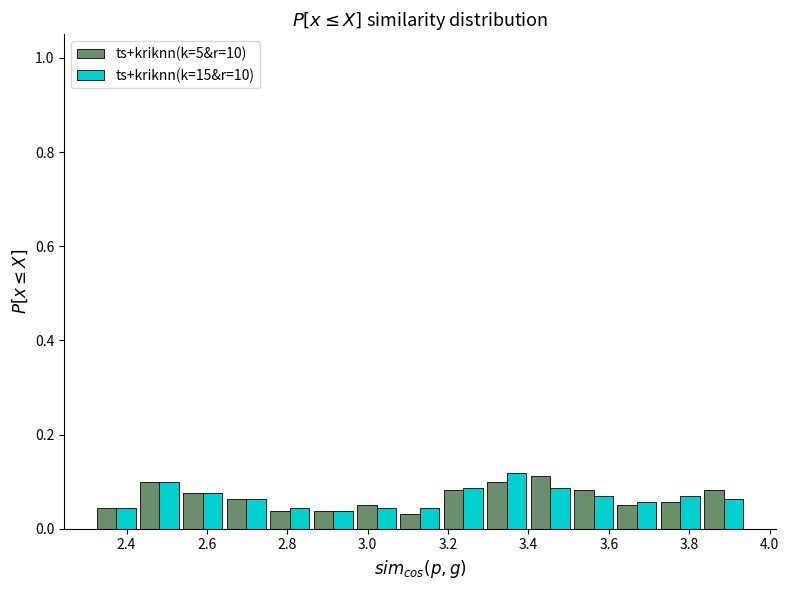

Reading left to right, transcribe this chart: for each range on the x-axis, give the height of each series' bar. Neither the bar edges nor the heights are printed on the chart, so give them approximately, as read against the axes.

2.320 to 2.428: ts+kriknn(k=5&r=10)=0.04	ts+kriknn(k=15&r=10)=0.04
2.428 to 2.536: ts+kriknn(k=5&r=10)=0.10	ts+kriknn(k=15&r=10)=0.10
2.536 to 2.644: ts+kriknn(k=5&r=10)=0.08	ts+kriknn(k=15&r=10)=0.08
2.644 to 2.752: ts+kriknn(k=5&r=10)=0.06	ts+kriknn(k=15&r=10)=0.06
2.752 to 2.860: ts+kriknn(k=5&r=10)=0.04	ts+kriknn(k=15&r=10)=0.04
2.860 to 2.968: ts+kriknn(k=5&r=10)=0.04	ts+kriknn(k=15&r=10)=0.04
2.968 to 3.076: ts+kriknn(k=5&r=10)=0.06	ts+kriknn(k=15&r=10)=0.04
3.076 to 3.184: ts+kriknn(k=5&r=10)=0.04	ts+kriknn(k=15&r=10)=0.04
3.184 to 3.292: ts+kriknn(k=5&r=10)=0.08	ts+kriknn(k=15&r=10)=0.08
3.292 to 3.400: ts+kriknn(k=5&r=10)=0.10	ts+kriknn(k=15&r=10)=0.12
3.400 to 3.508: ts+kriknn(k=5&r=10)=0.12	ts+kriknn(k=15&r=10)=0.08
3.508 to 3.616: ts+kriknn(k=5&r=10)=0.08	ts+kriknn(k=15&r=10)=0.06
3.616 to 3.724: ts+kriknn(k=5&r=10)=0.06	ts+kriknn(k=15&r=10)=0.06
3.724 to 3.832: ts+kriknn(k=5&r=10)=0.06	ts+kriknn(k=15&r=10)=0.06
3.832 to 3.940: ts+kriknn(k=5&r=10)=0.08	ts+kriknn(k=15&r=10)=0.06